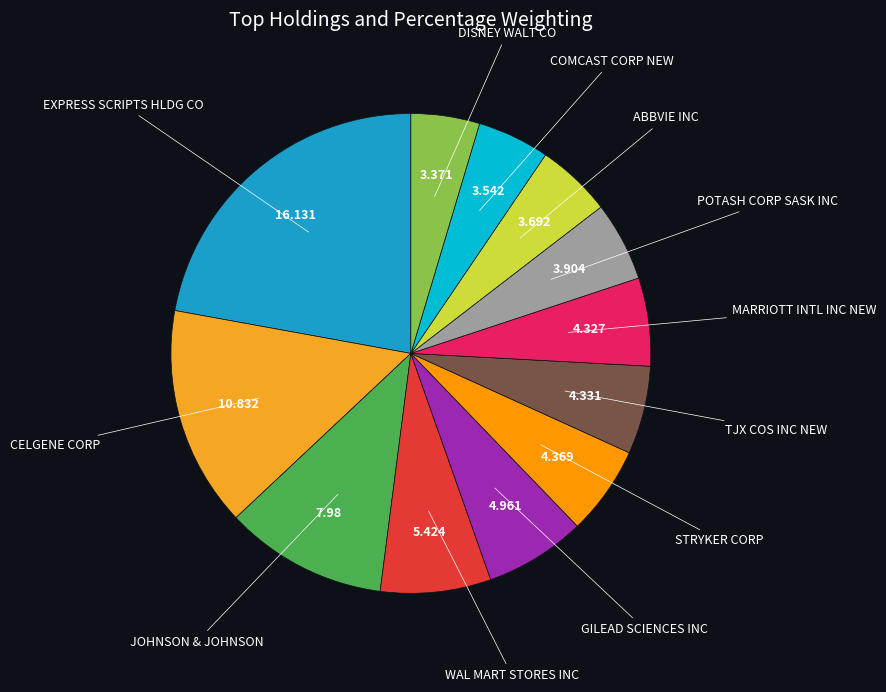

How many segments does this pie chart have?

12